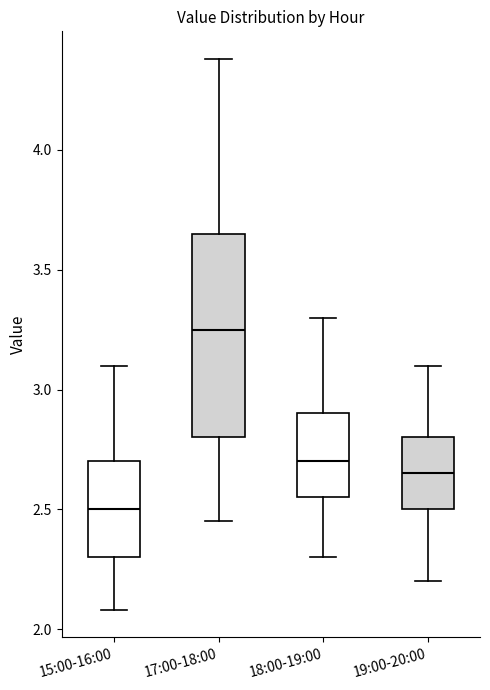

Reading left to right, read every box against the y-axis: the position of its median line, the range the box covers, and the ends of its whiskers. The values are not printed on the chart, so give them approximately, as read against the axis.

15:00-16:00: median 2.50, box 2.30 to 2.70, whiskers 2.10 to 3.10
17:00-18:00: median 3.25, box 2.80 to 3.65, whiskers 2.45 to 4.40
18:00-19:00: median 2.70, box 2.55 to 2.90, whiskers 2.30 to 3.30
19:00-20:00: median 2.65, box 2.50 to 2.80, whiskers 2.20 to 3.10